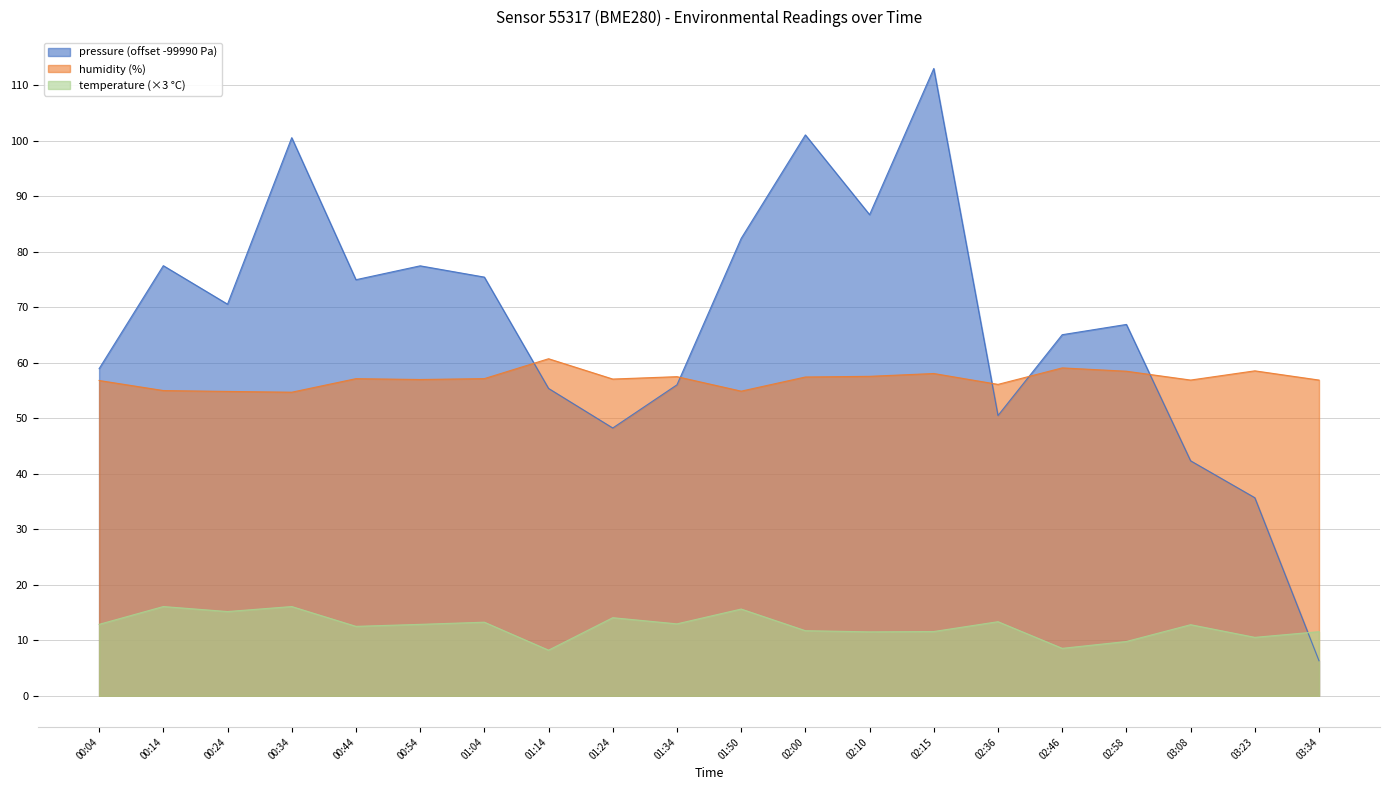

After their last crossing, which series has the higher values: pressure or temperature?

temperature